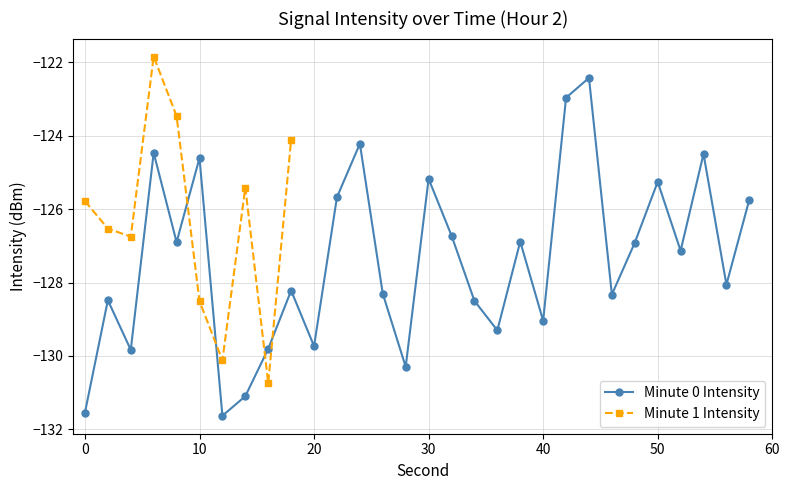

What is the highest value of the Minute 0 Intensity series?

-122.4